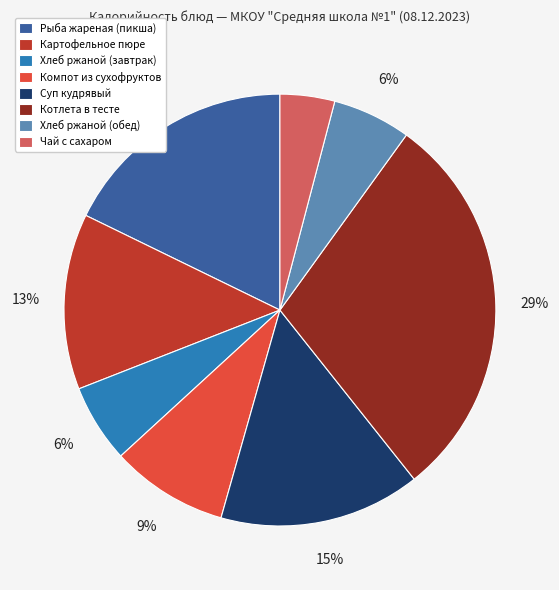

Does Суп кудрявый represent more than half of the total?

No